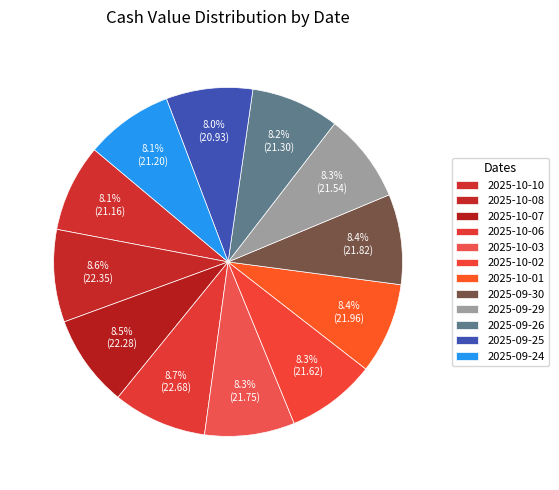

Does 2025-10-08 represent more than half of the total?

No